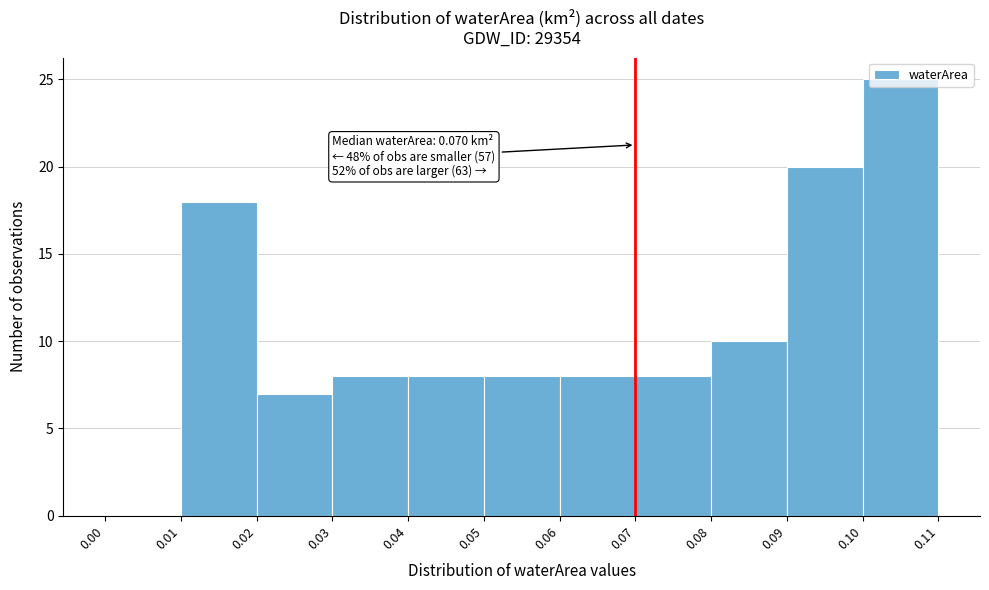

Over which range of the x-axis is the bar tallest?

0.10 to 0.11